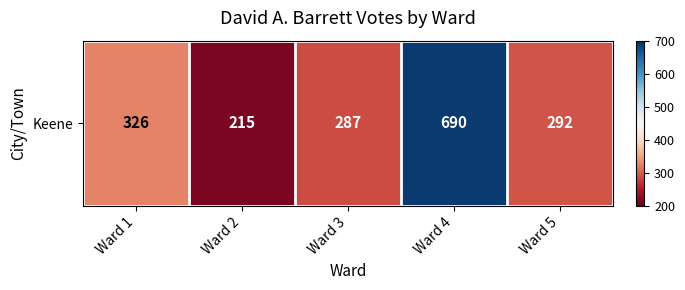

What is the difference between the second highest and minimum values?

111